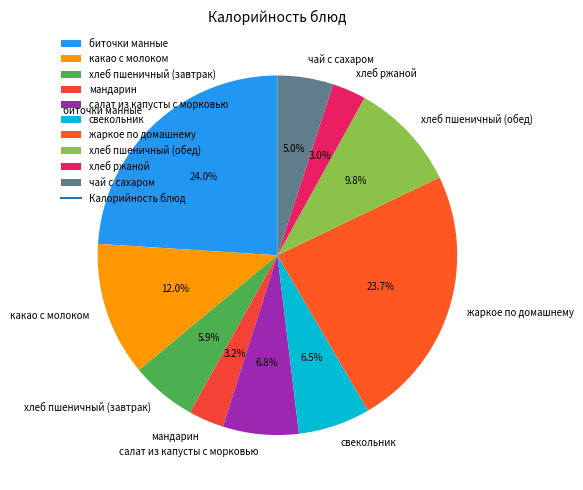

What is the ratio of the value at мандарин to the value at хлеб пшеничный (обед)?

0.3